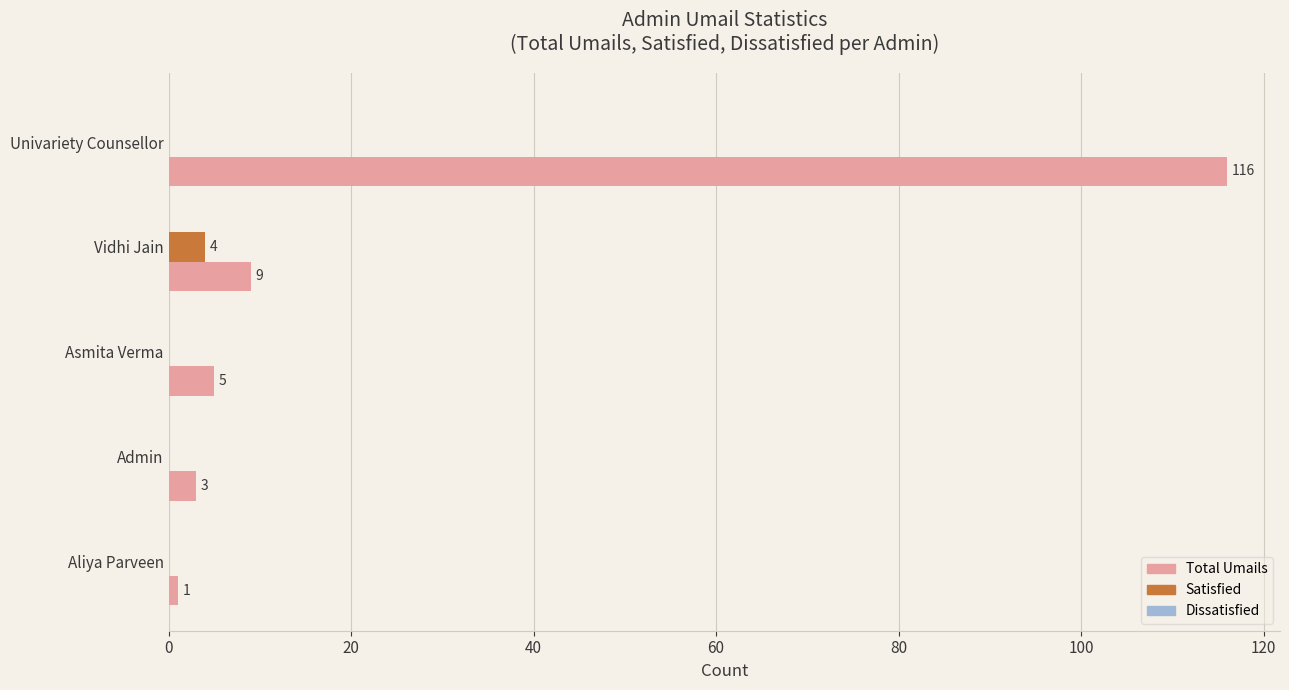

Where is Total Umails nearest to the value 58?

Vidhi Jain